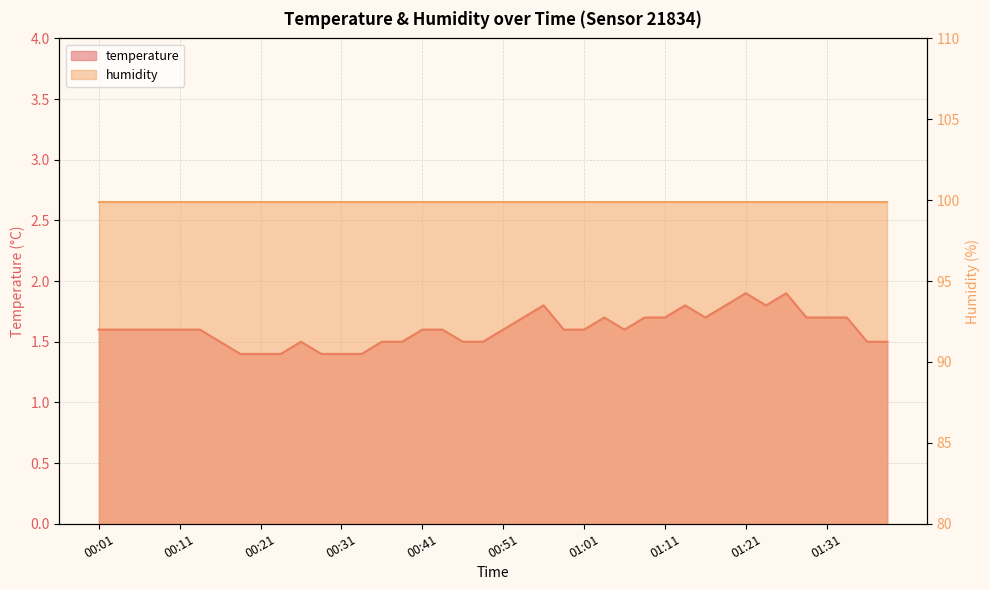

What is the smallest value displayed?

1.4